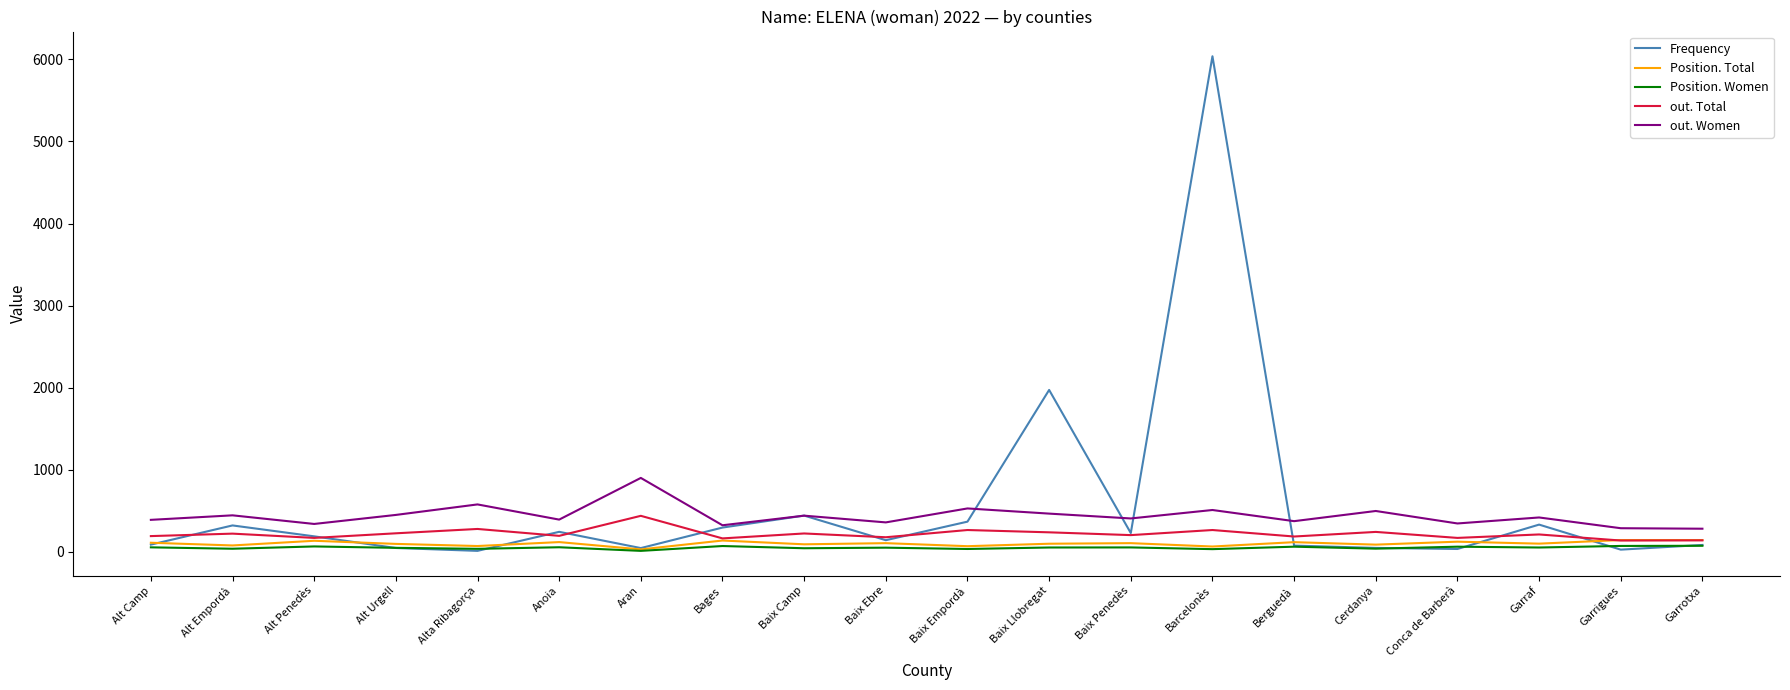

Which series has the widest spread of values?

Frequency